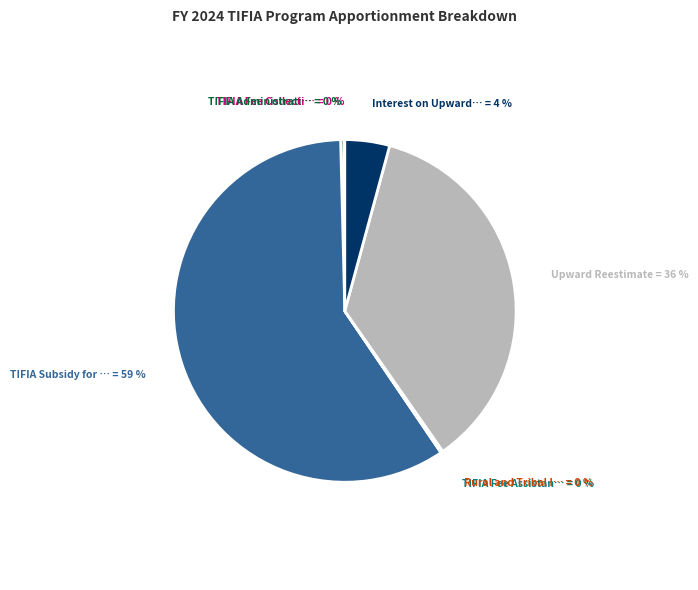

To the nearest percent, what is the average slice percentage?

14%